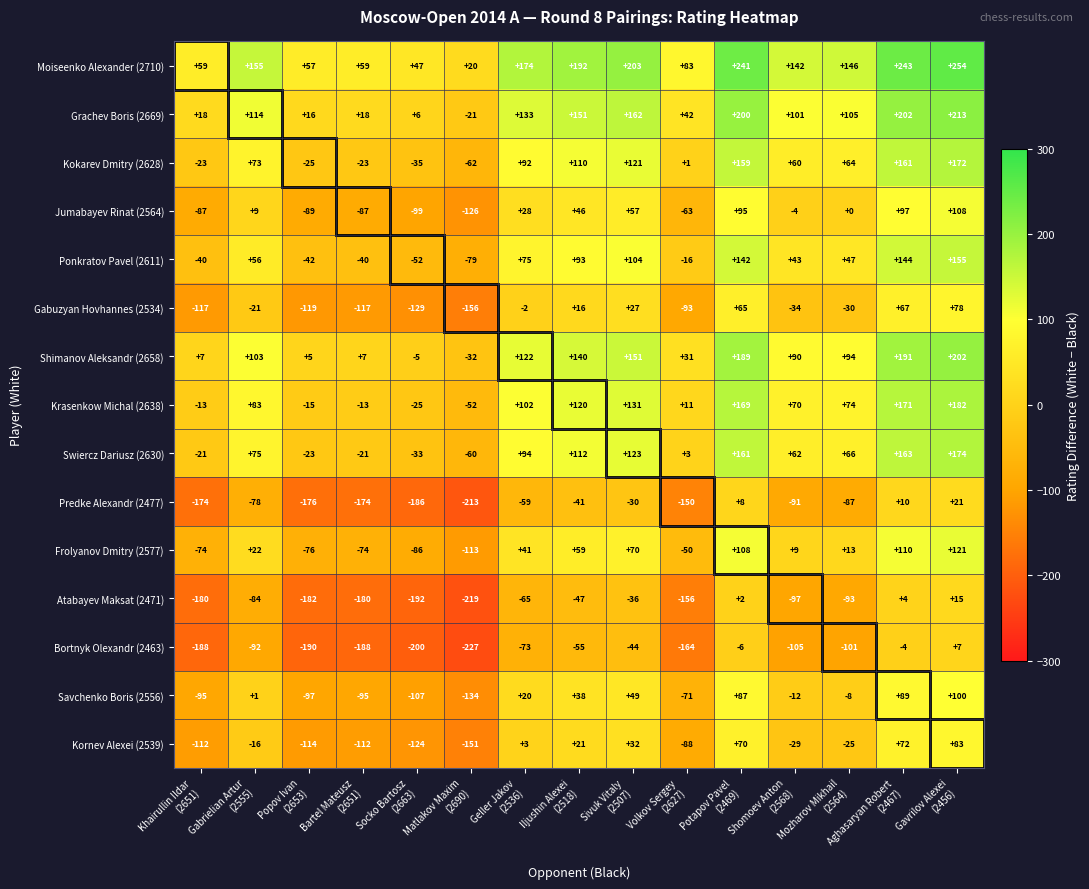

Which series has the largest total across all categories?

Moiseenko Alexander (2710)